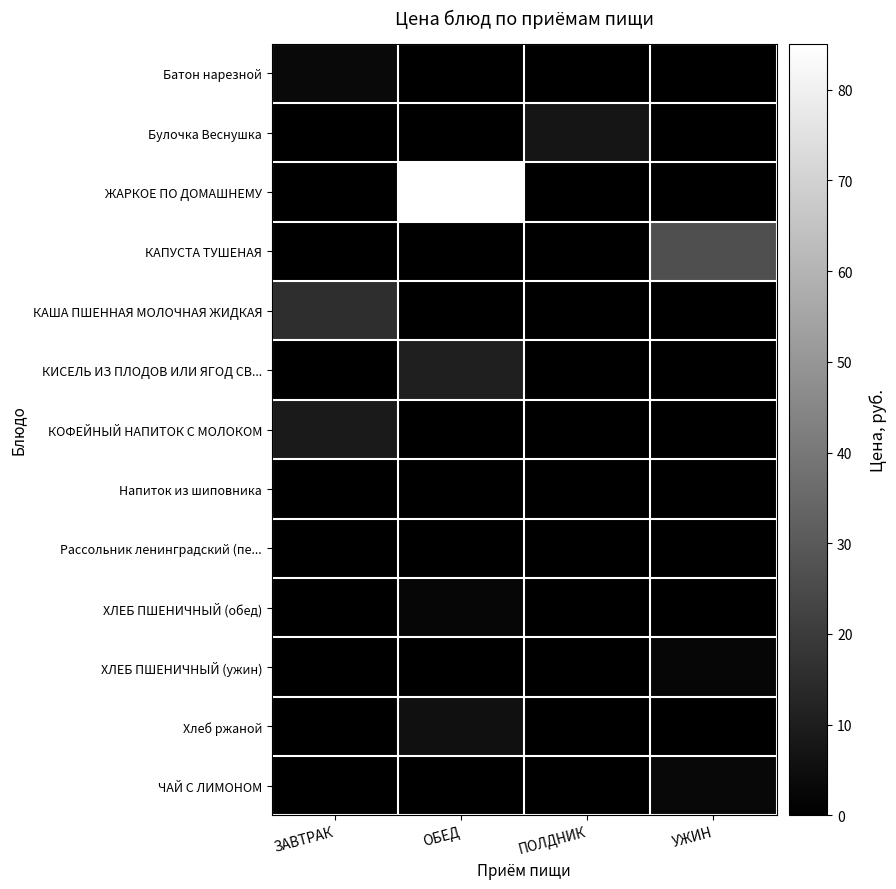

At which category is the sum across all series the highest?

ОБЕД